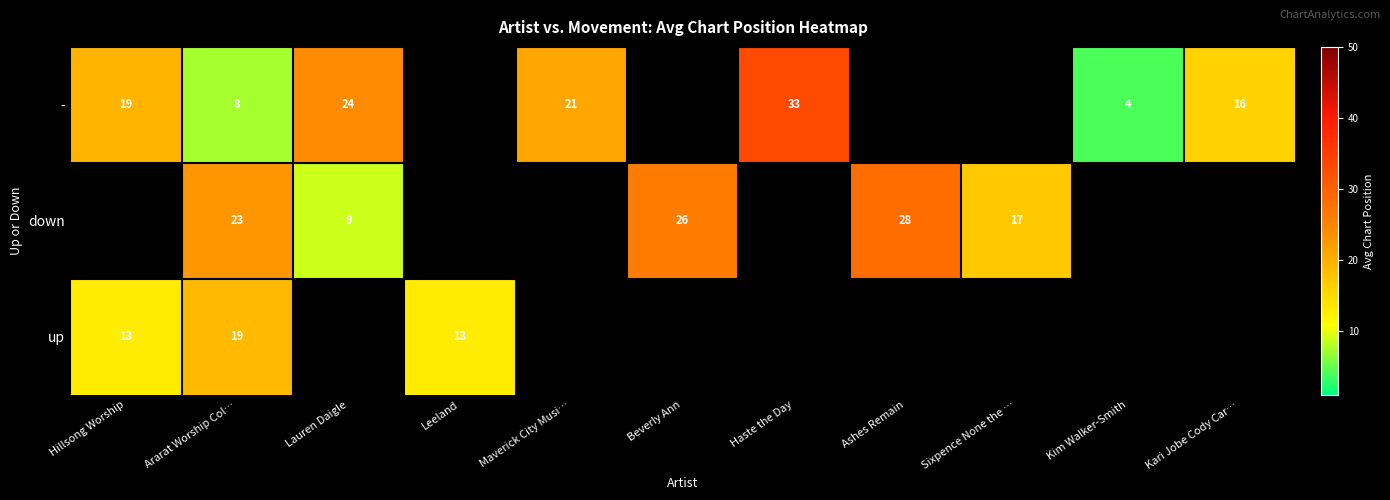

How many categories are shown in the chart?

11